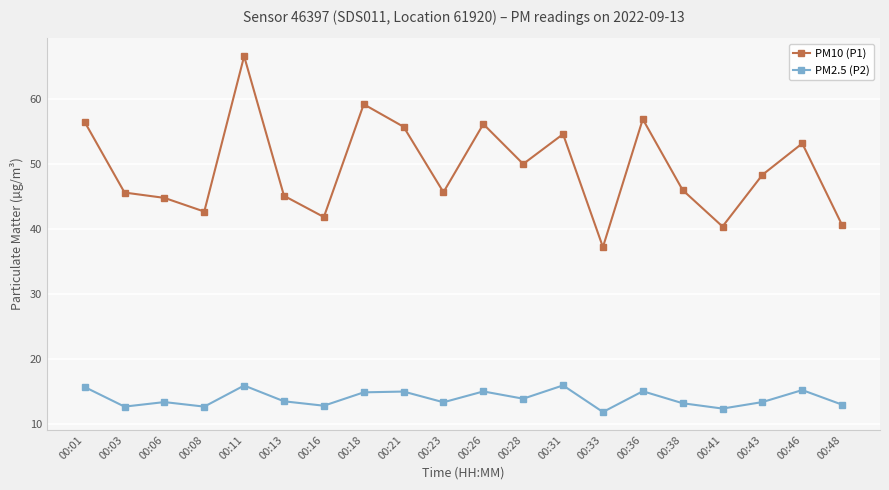

Which series has the widest spread of values?

PM10 (P1)